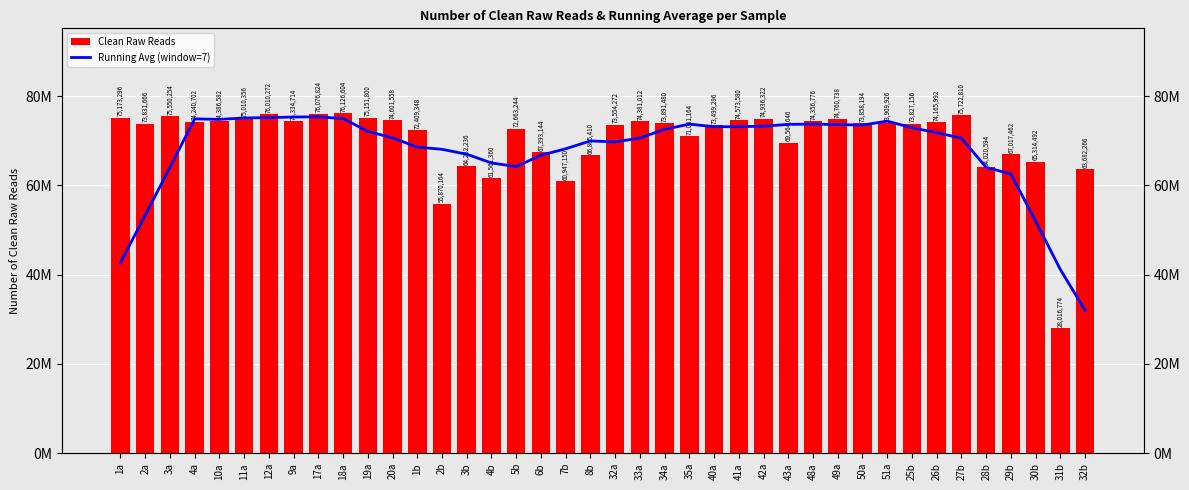

What is the value of the Clean Raw Reads bar at the 3rd from the left?

75550254.0